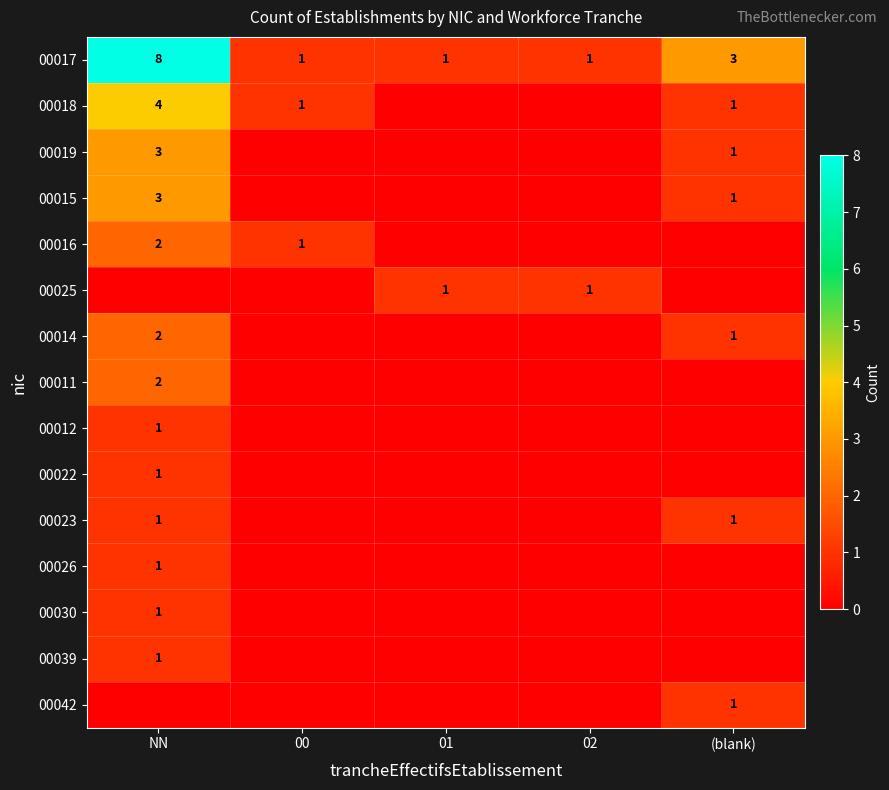

The value of 00016 at NN is 2. True or false?

True